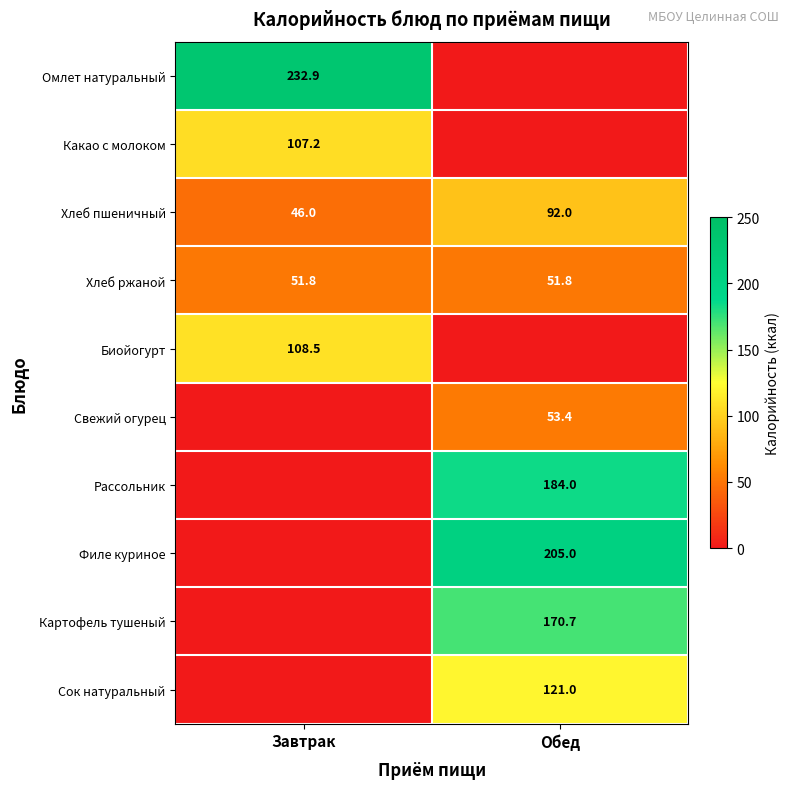

At how many categories does at least one series exceed 112?

2